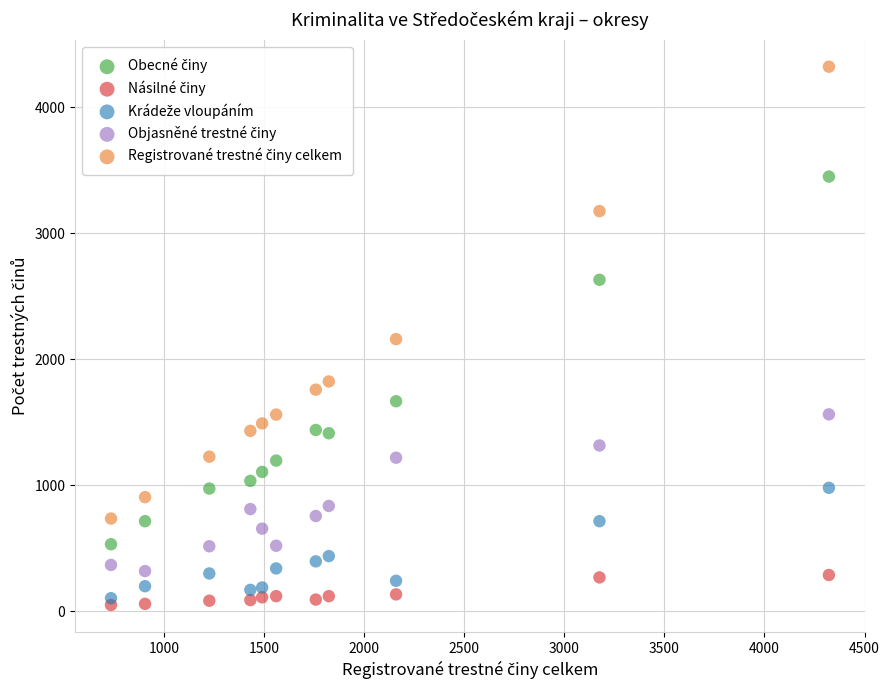

What is the X range (max minus min) for the scatter plot?

3586